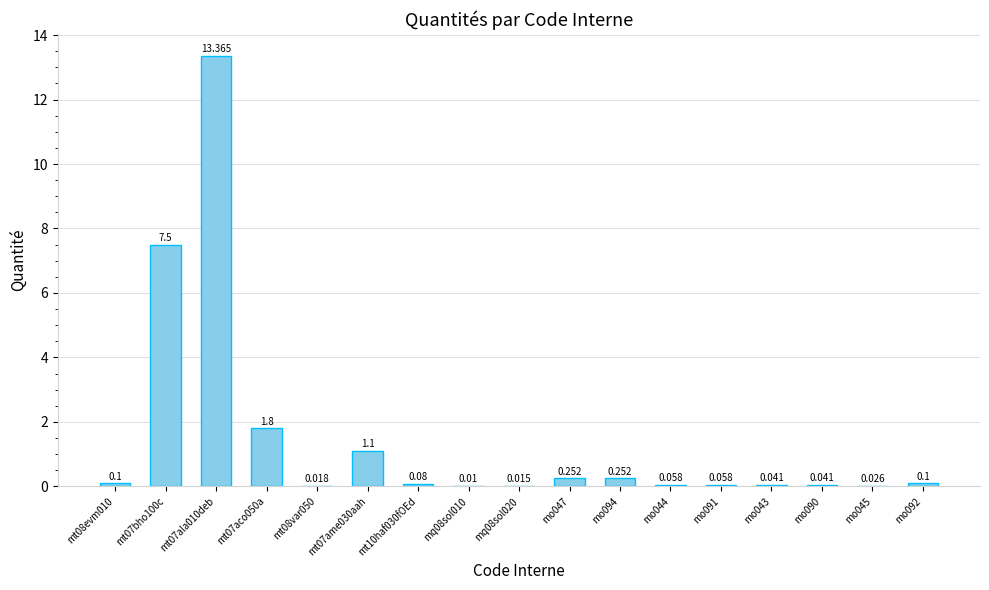

What is the ratio of the value at mt08evm010 to the value at mt07aco050a?

0.1